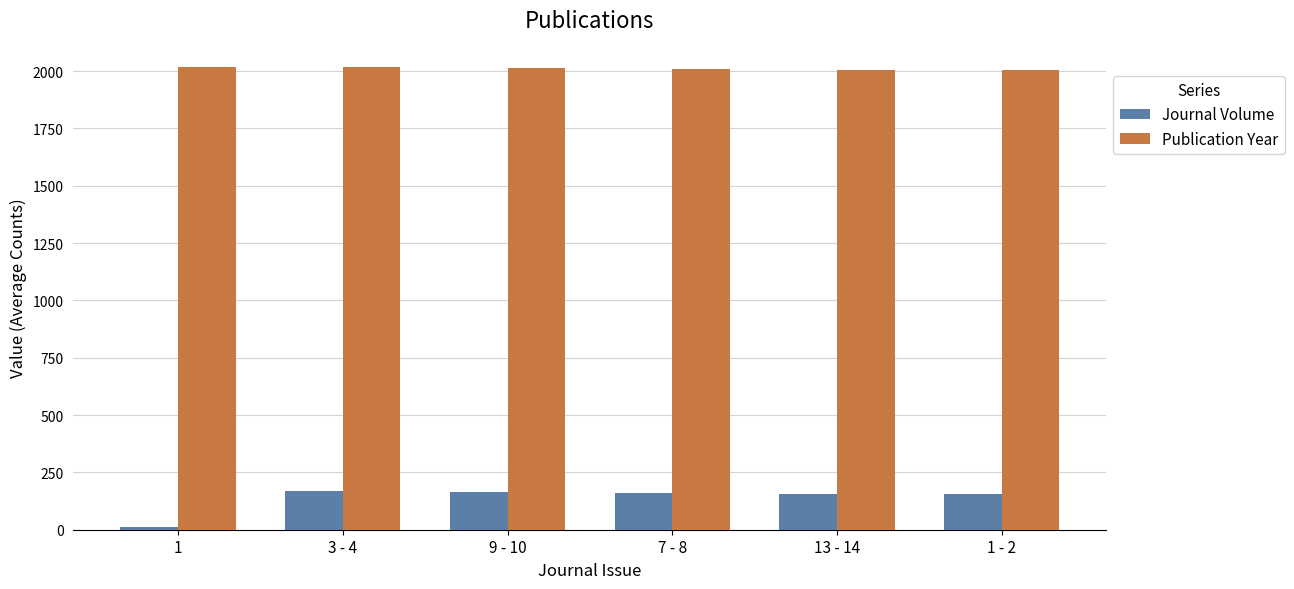

What is the sum of the Publication Year values at 7 - 8 and 1 - 2?

4018.0